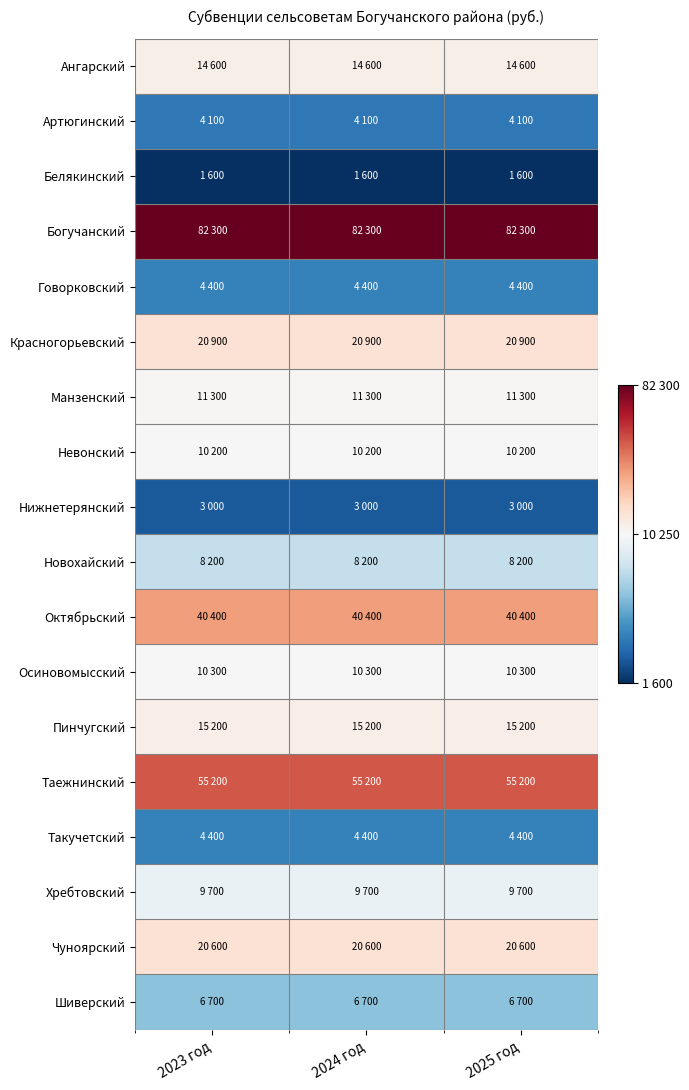

Reading right to left, extract all data points from this chart.

Ангарский: 2025 год=14600	2024 год=14600	2023 год=14600
Артюгинский: 2025 год=4100	2024 год=4100	2023 год=4100
Белякинский: 2025 год=1600	2024 год=1600	2023 год=1600
Богучанский: 2025 год=82300	2024 год=82300	2023 год=82300
Говорковский: 2025 год=4400	2024 год=4400	2023 год=4400
Красногорьевский: 2025 год=20900	2024 год=20900	2023 год=20900
Манзенский: 2025 год=11300	2024 год=11300	2023 год=11300
Невонский: 2025 год=10200	2024 год=10200	2023 год=10200
Нижнетерянский: 2025 год=3000	2024 год=3000	2023 год=3000
Новохайский: 2025 год=8200	2024 год=8200	2023 год=8200
Октябрьский: 2025 год=40400	2024 год=40400	2023 год=40400
Осиновомысский: 2025 год=10300	2024 год=10300	2023 год=10300
Пинчугский: 2025 год=15200	2024 год=15200	2023 год=15200
Таежнинский: 2025 год=55200	2024 год=55200	2023 год=55200
Такучетский: 2025 год=4400	2024 год=4400	2023 год=4400
Хребтовский: 2025 год=9700	2024 год=9700	2023 год=9700
Чуноярский: 2025 год=20600	2024 год=20600	2023 год=20600
Шиверский: 2025 год=6700	2024 год=6700	2023 год=6700